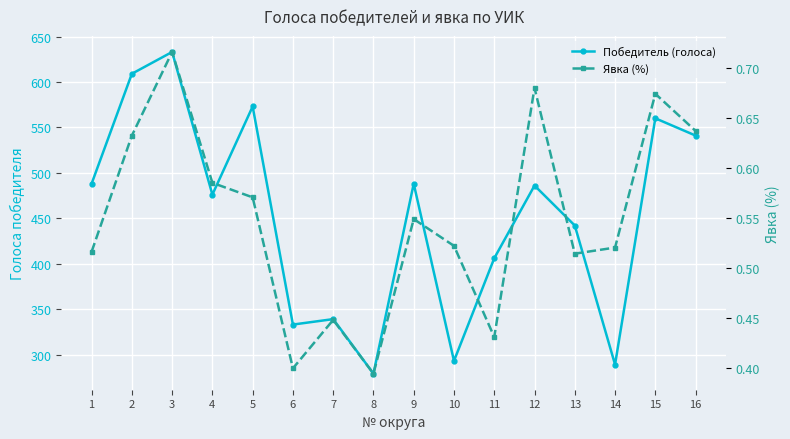

Rank the series at 1 from highest to lowest value.

Победитель (голоса), Явка (%)